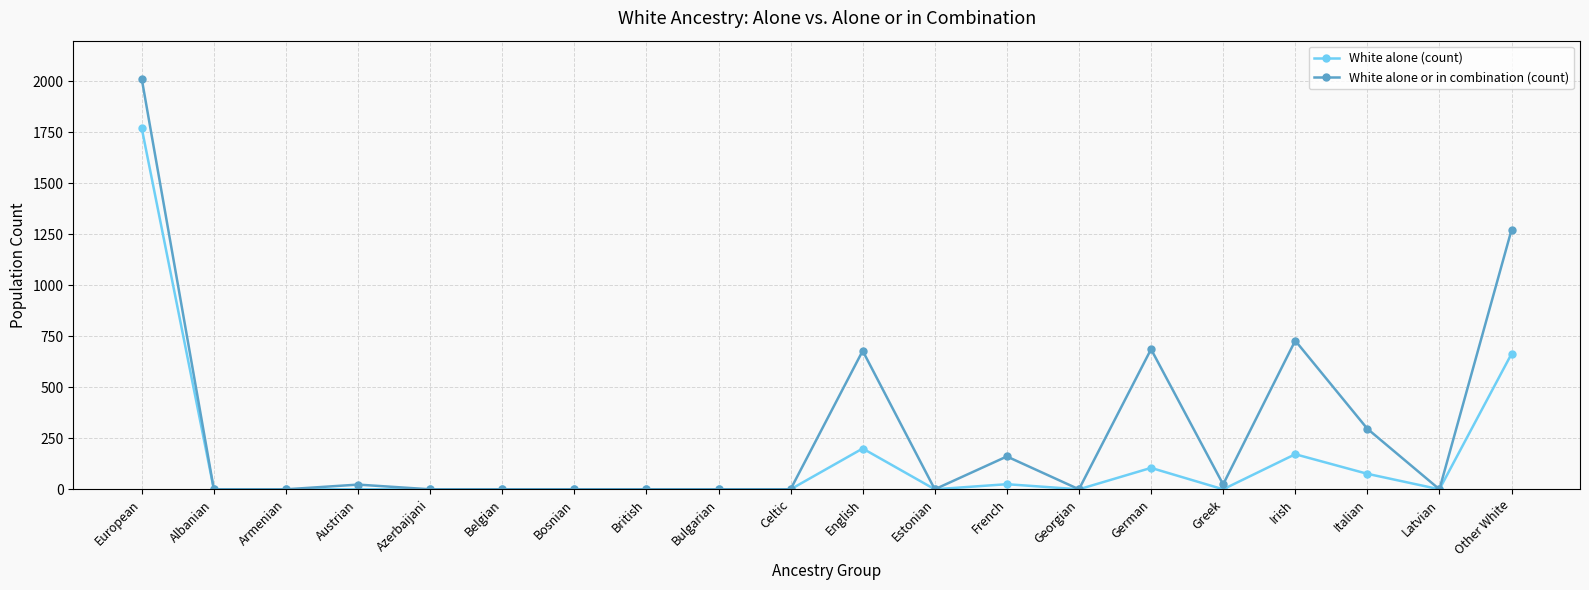

Is this an area chart (filled region under the line)?

No